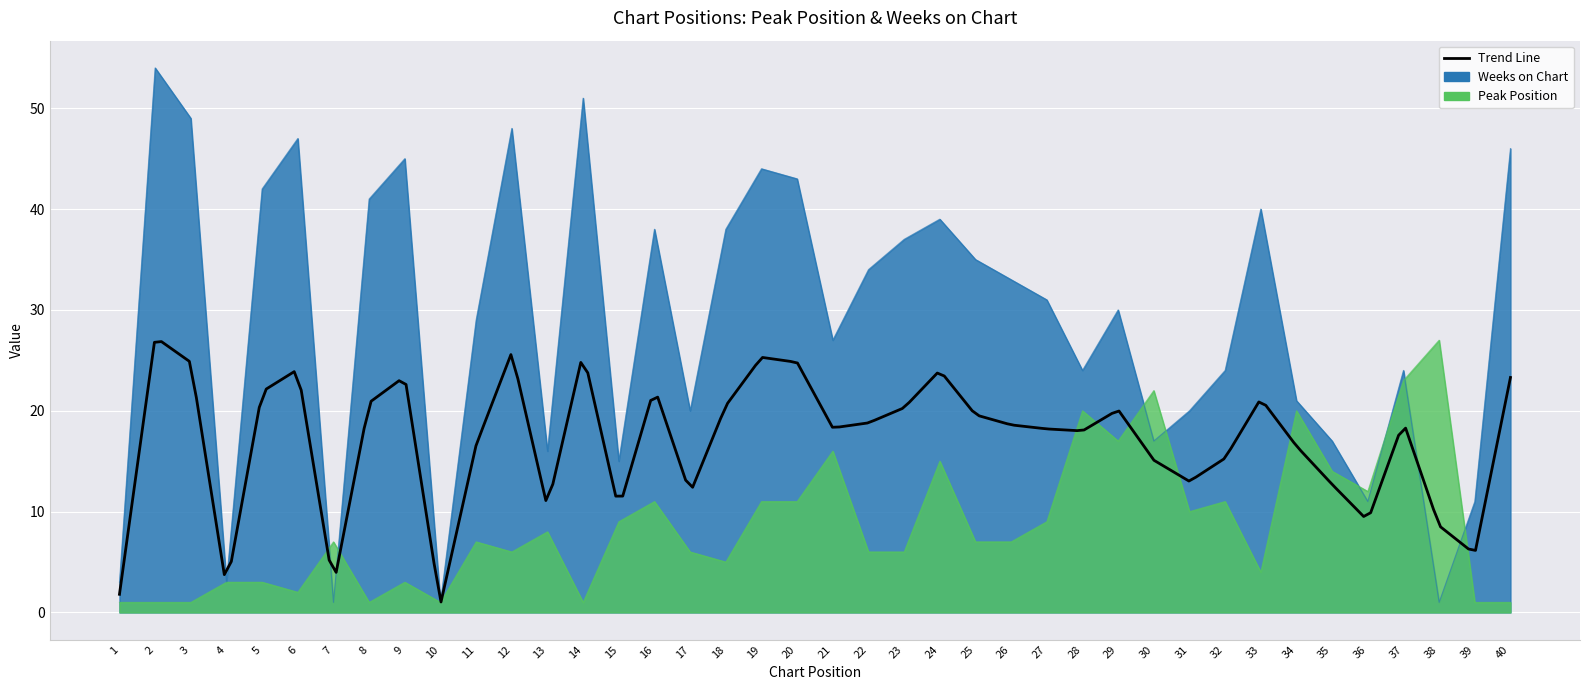

Read the Weeks on Chart value at 11, to the nearest 5.

30